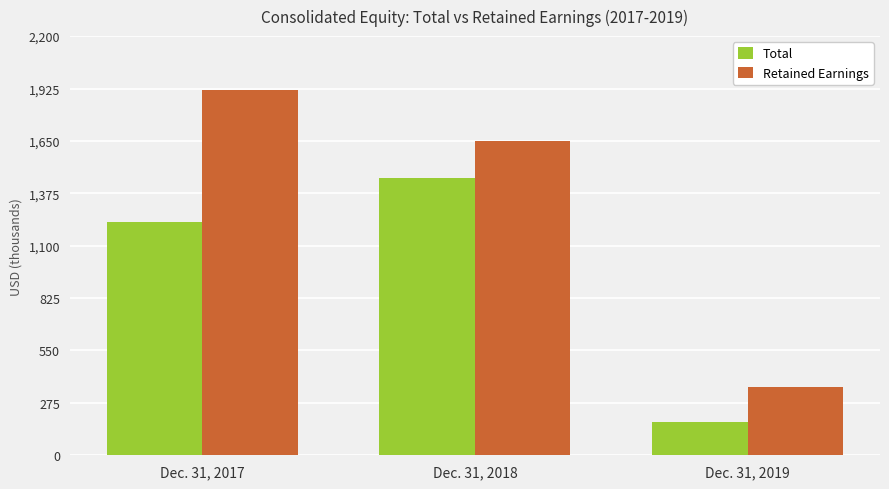

What is the difference between the maximum and second lowest values in the Total series?

229638